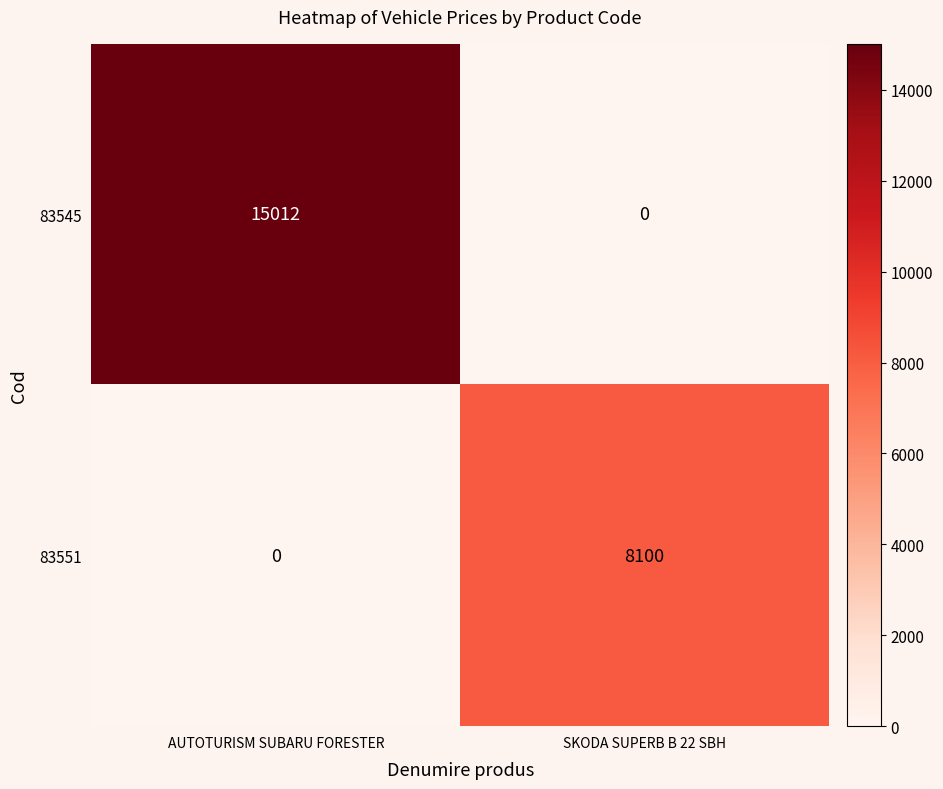

At how many categories does at least one series exceed 9526?

1